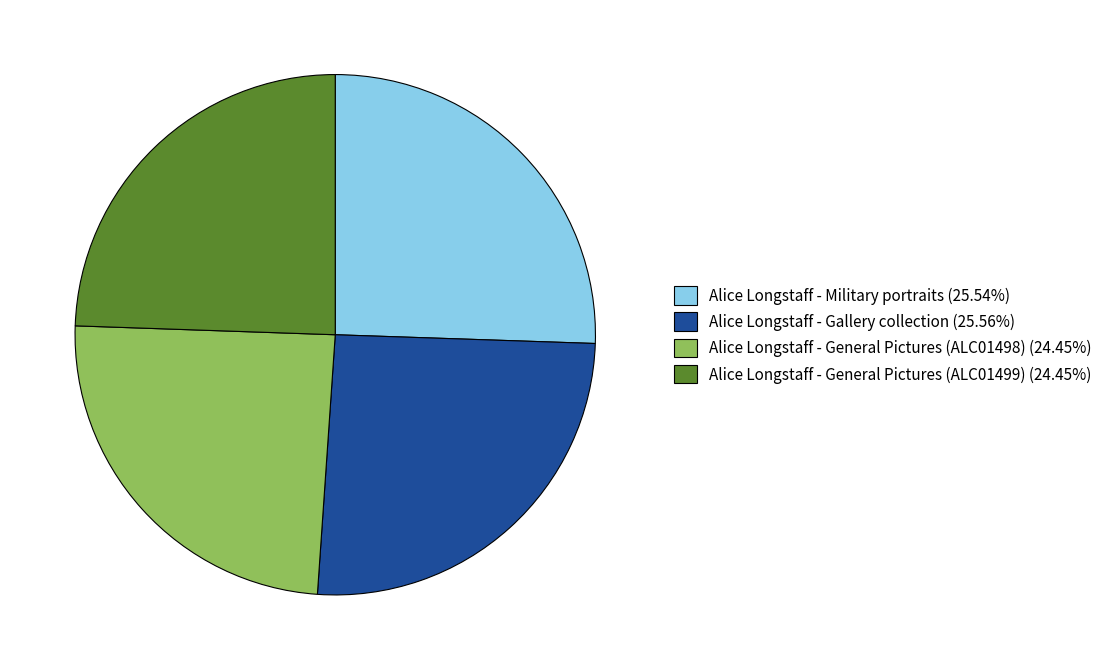

Does Alice Longstaff - General Pictures (ALC01499) (24.45%) account for over 50% of the chart?

No